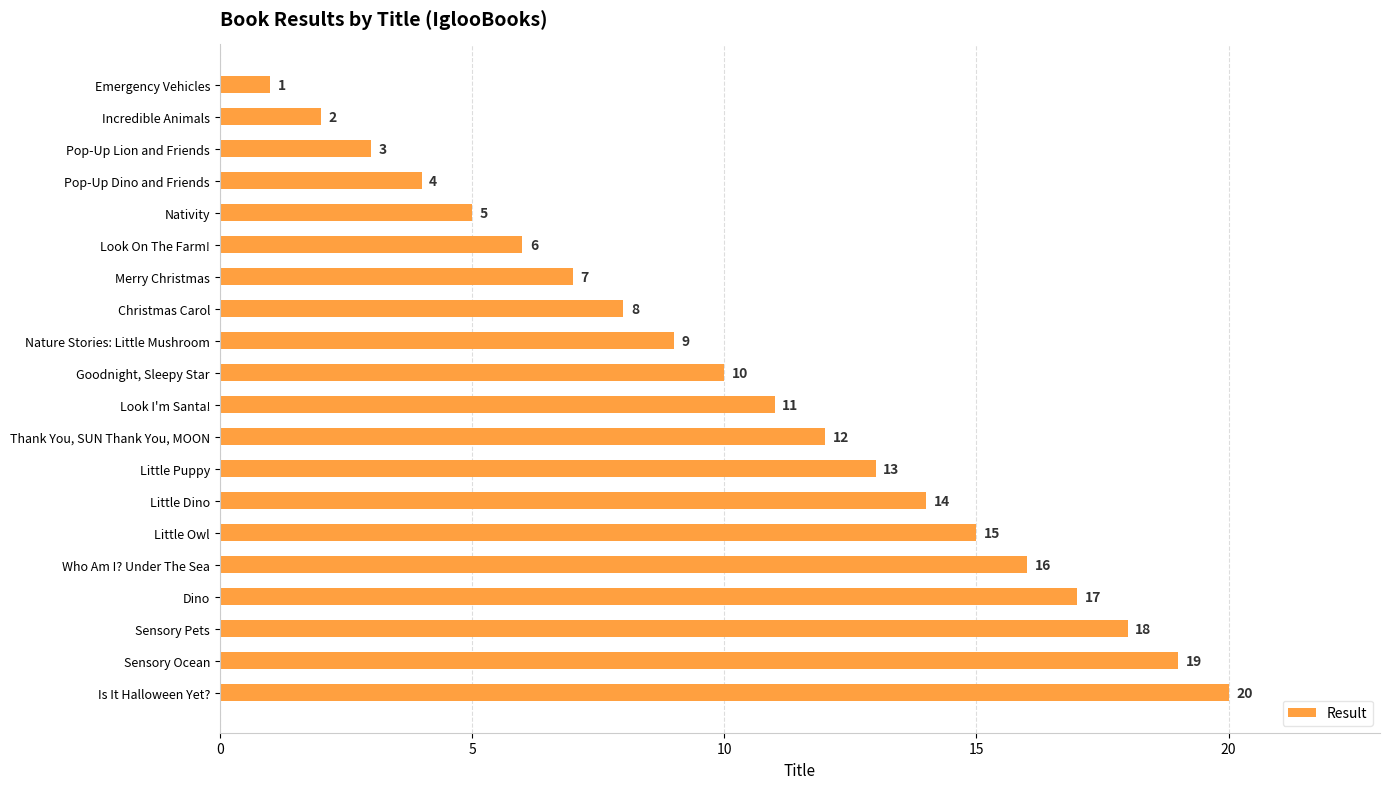

What is the approximate value at Look On The Farm!?

6